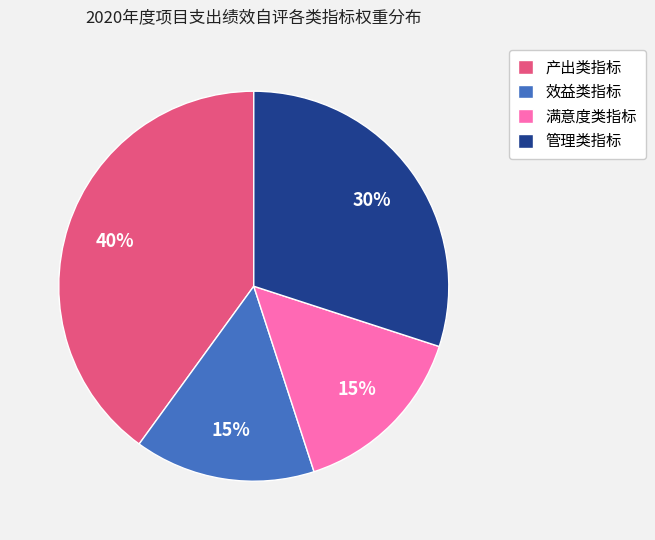

Is the sum of 产出类指标 and 效益类指标 greater than half?

Yes